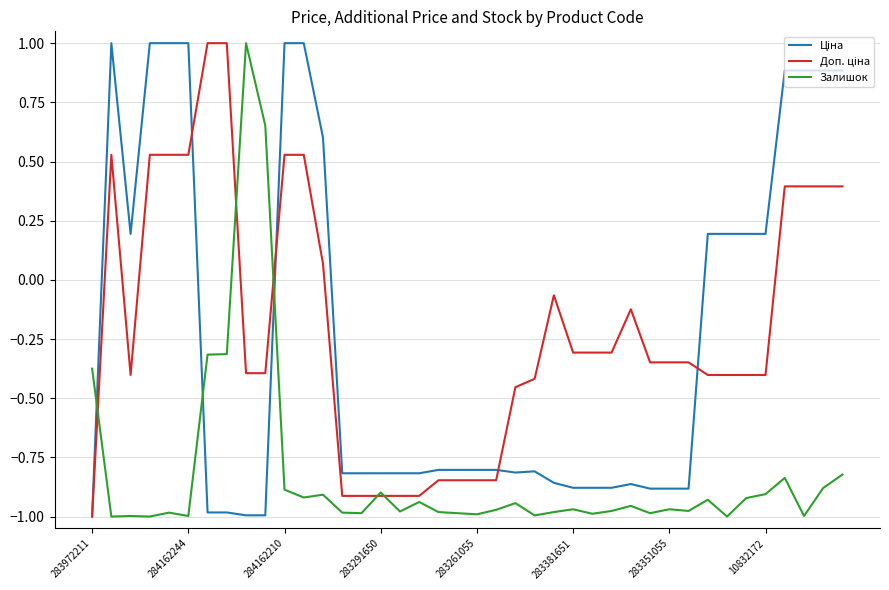

What is the maximum value shown in the chart?

1.0